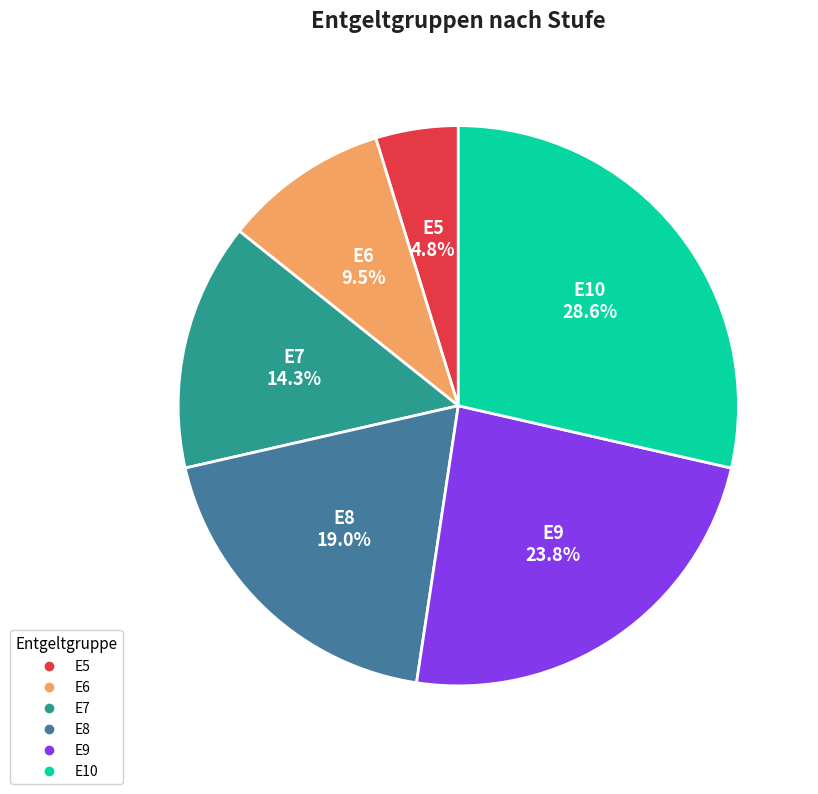

What percentage is NOT represented by E10?

71.4%